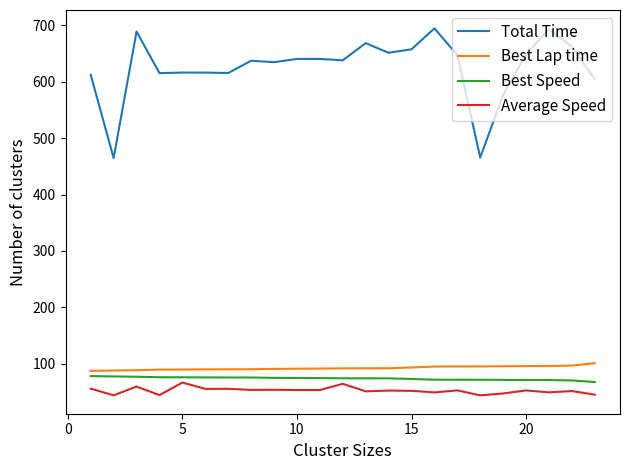

What is the smallest value displayed?

44.4